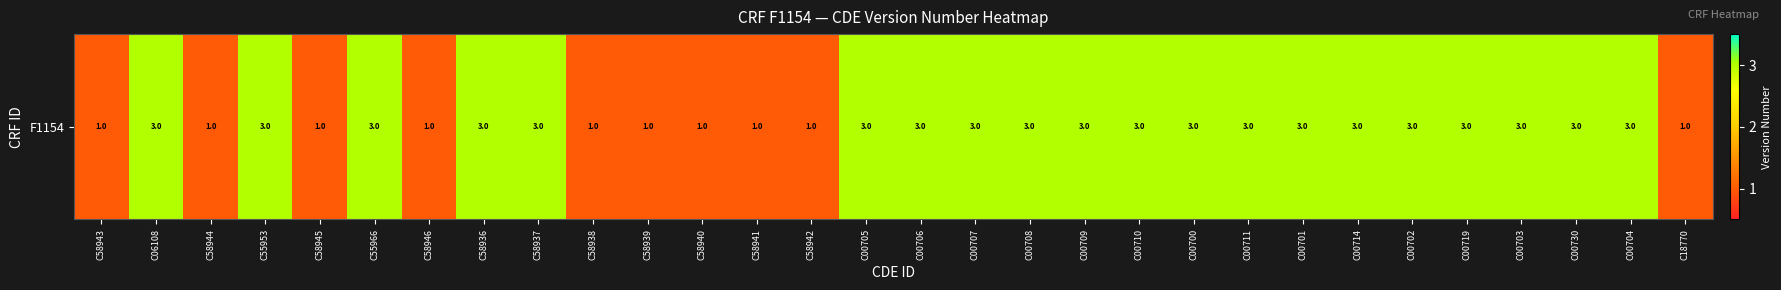

Which category has the highest value across all series?

C06108